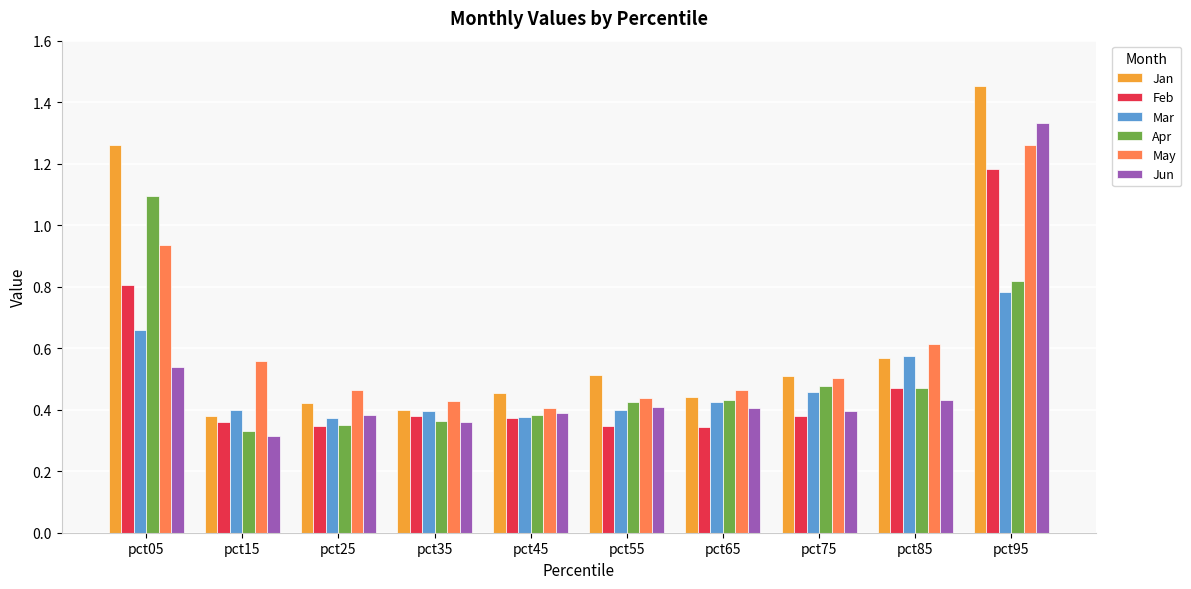

Is it true that Jun equals 0.3 at pct15?

True